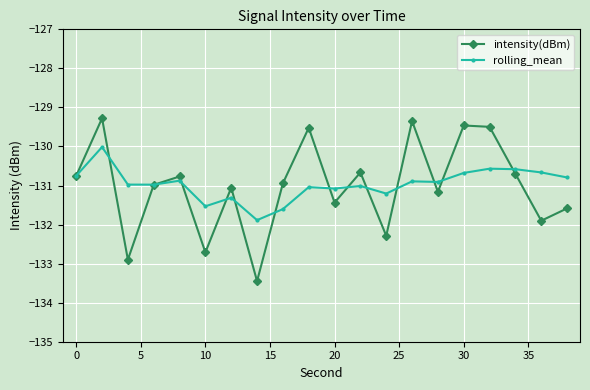

What is the greatest value displayed?

-129.3